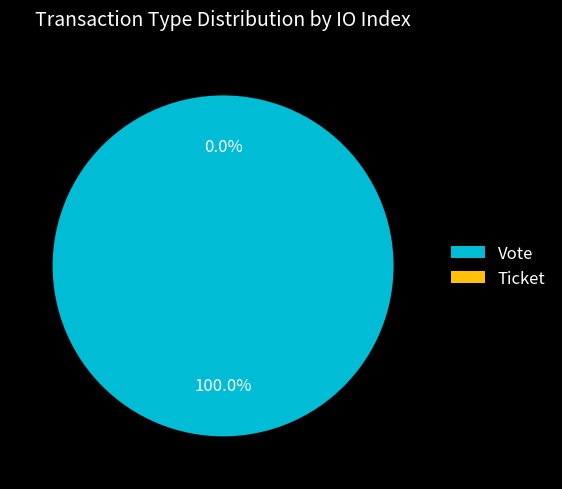

Is there any slice that represents more than half of the pie?

Yes